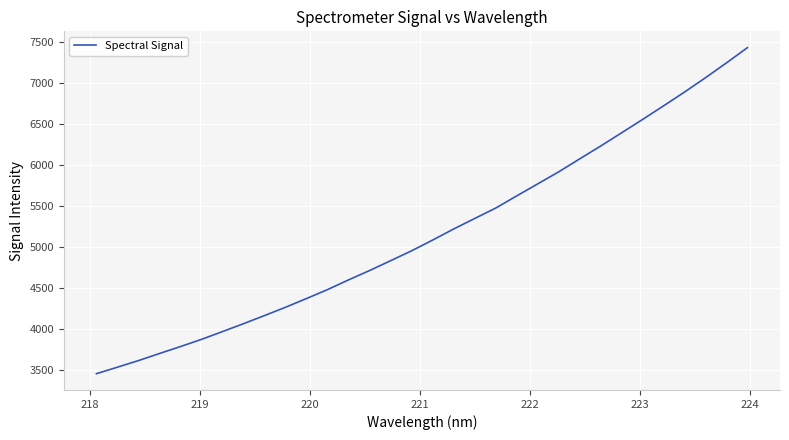

True or false: there are more than 0 points higher than both neighbors.

False